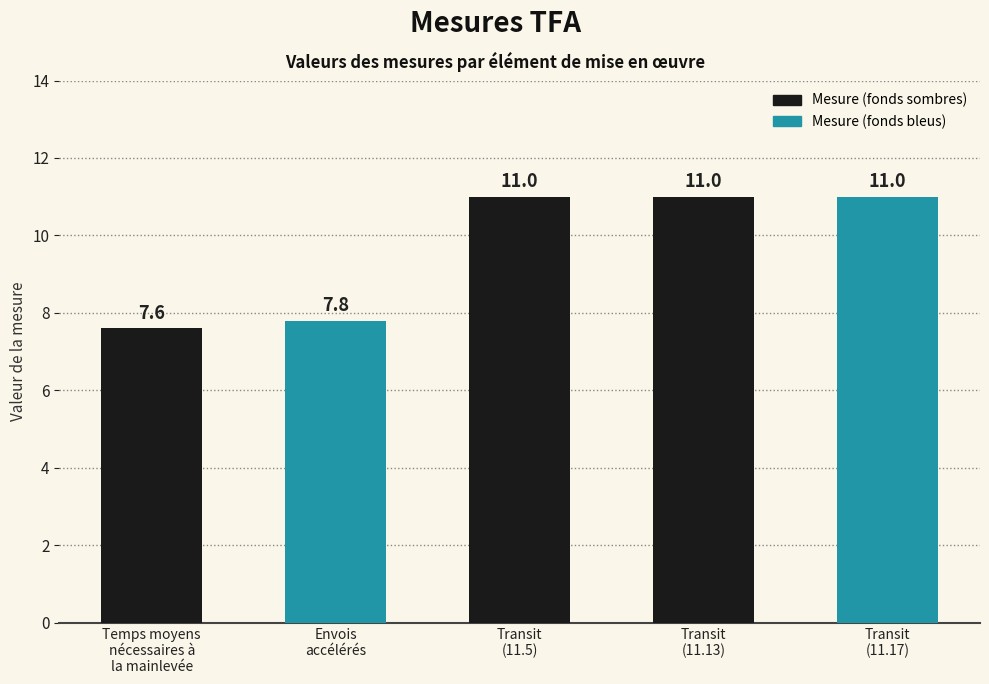

Rank the categories by value from highest to lowest.

Transit
(11.5), Transit
(11.13), Transit
(11.17), Envois
accélérés, Temps moyens
nécessaires à
la mainlevée